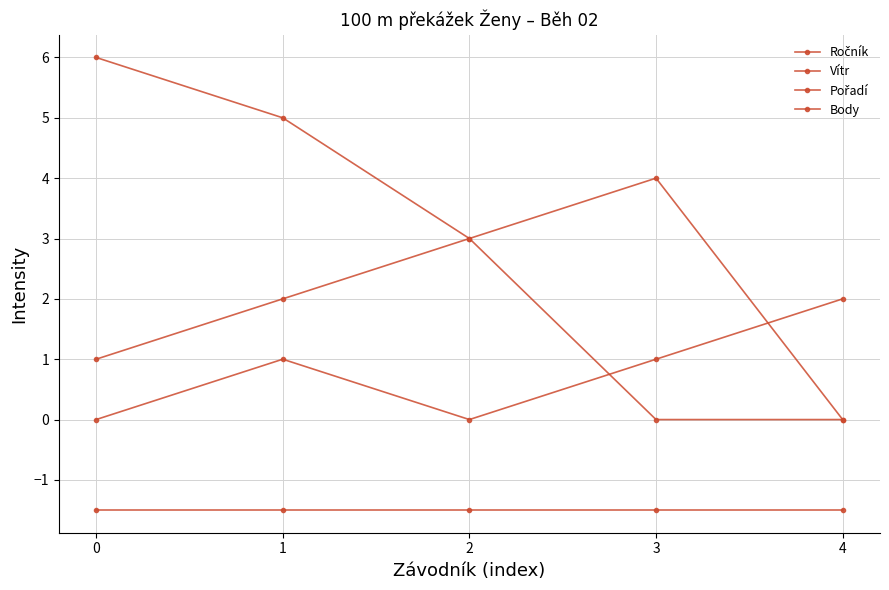

Reading left to right, list all the values displayed in this chart.

Ročník: 0=0.0	1=1.0	2=0.0	3=1.0	4=2.0
Vítr: 0=-1.5	1=-1.5	2=-1.5	3=-1.5	4=-1.5
Pořadí: 0=1.0	1=2.0	2=3.0	3=4.0	4=0.0
Body: 0=6.0	1=5.0	2=3.0	3=0.0	4=0.0